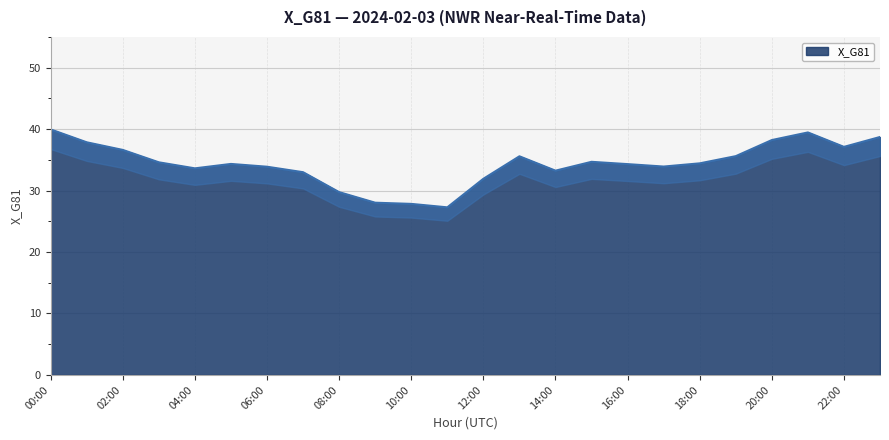

Which has a higher value, 12:00 or 00:00?

00:00